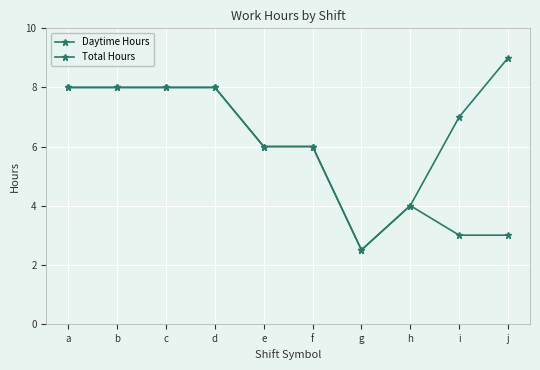

True or false: Total Hours has a value of 8.7 at e.

False